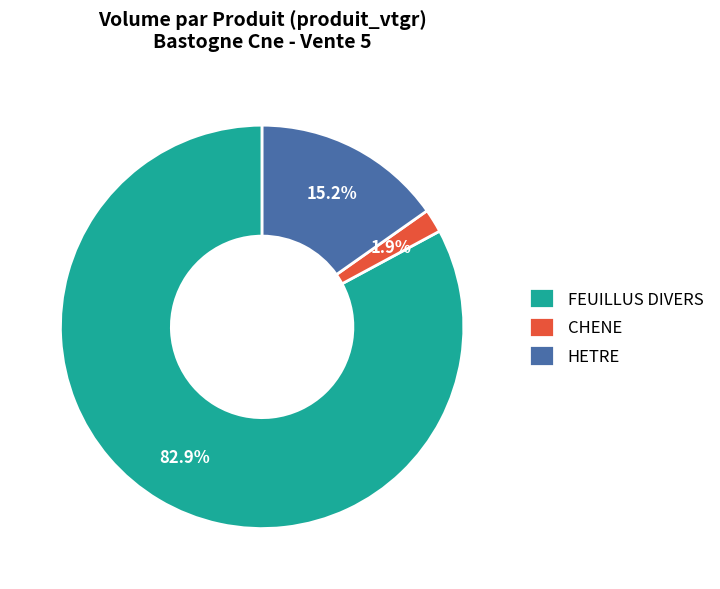

What percentage is the HETRE slice, to the nearest percent?

15%